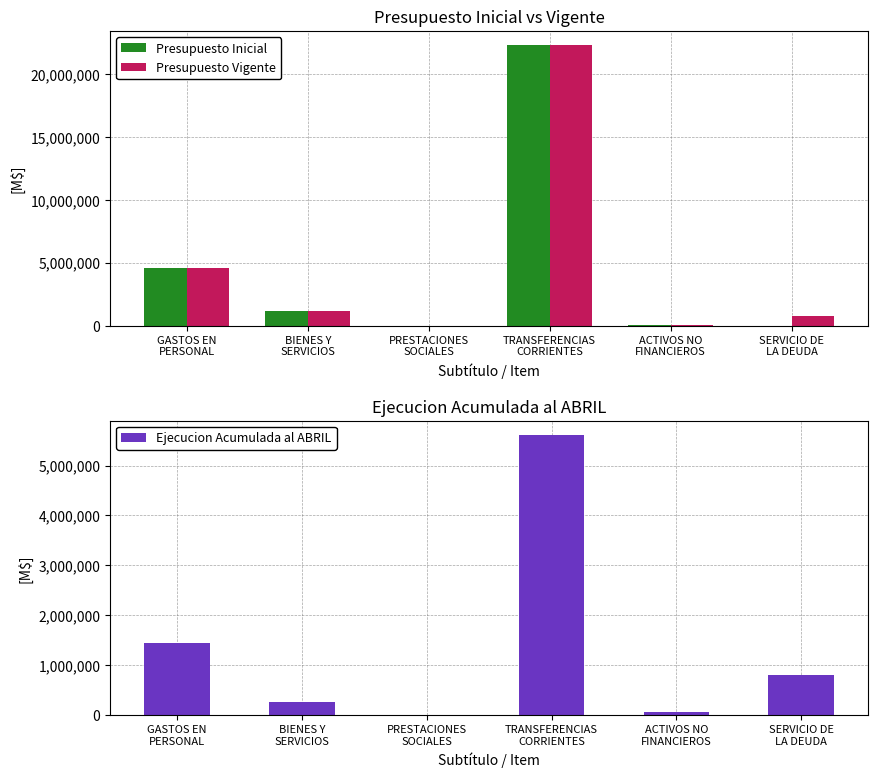

How many groups of bars are there?

6